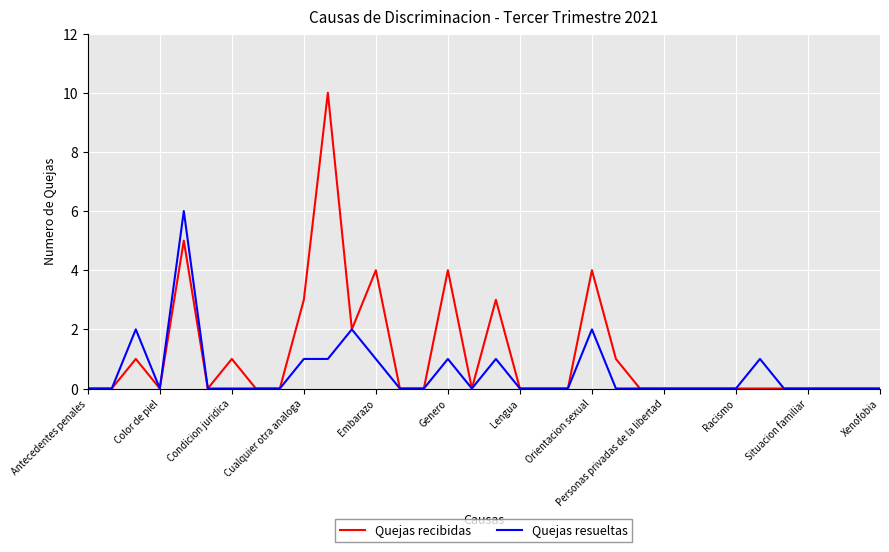

Reading left to right, extract all data points from this chart.

Quejas recibidas: 0	0	1	0	5	0	1	0	0	3	10	2	4	0	0	4	0	3	0	0	0	4	1	0	0	0	0	0	0	0	0	0	0	0
Quejas resueltas: 0	0	2	0	6	0	0	0	0	1	1	2	1	0	0	1	0	1	0	0	0	2	0	0	0	0	0	0	1	0	0	0	0	0